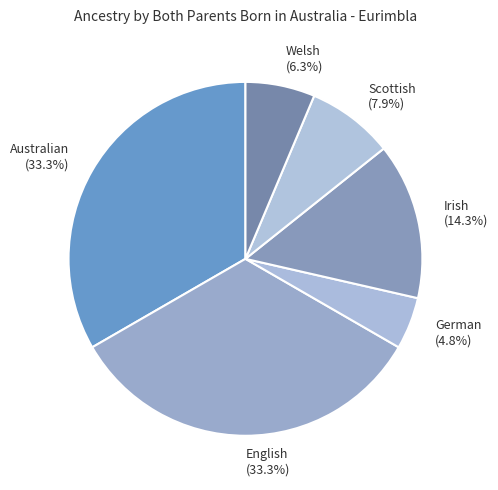

True or false: Scottish accounts for 8% of the total.

True